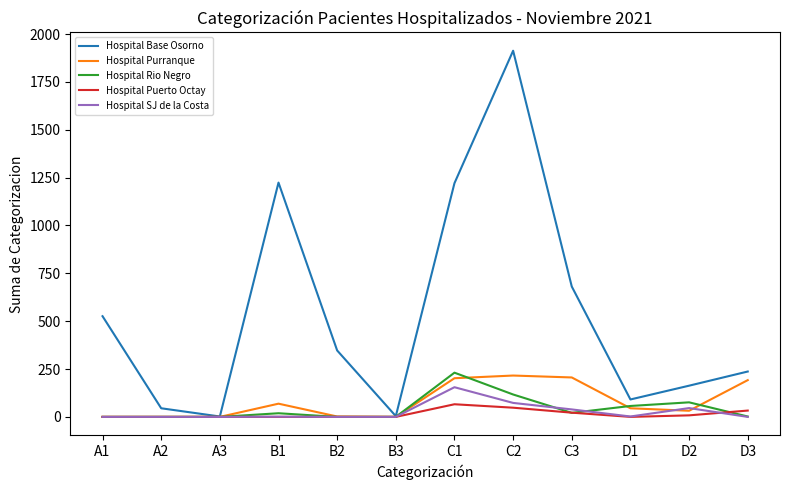

What is the difference between the maximum and minimum values in the Hospital SJ de la Costa series?

155